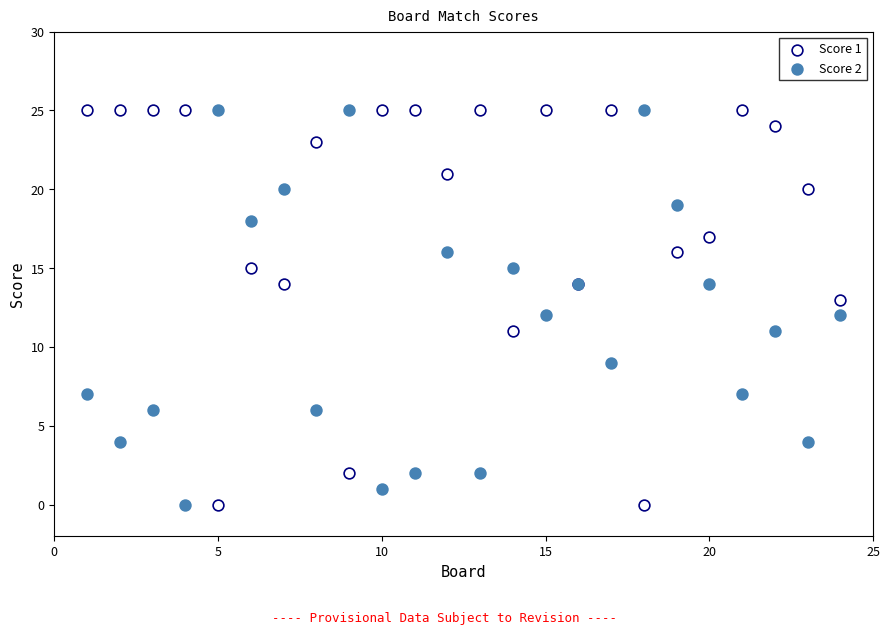

What is the X range (max minus min) for the scatter plot?

23